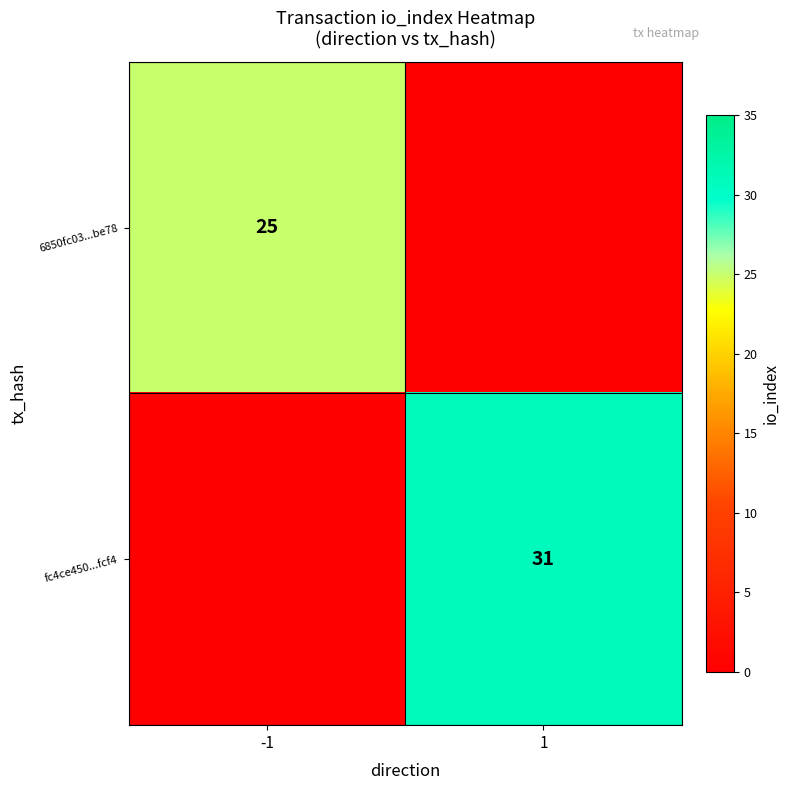

Is the value of fc4ce450...fcf4 at 1 greater than the value of 6850fc03...be78 at -1?

Yes